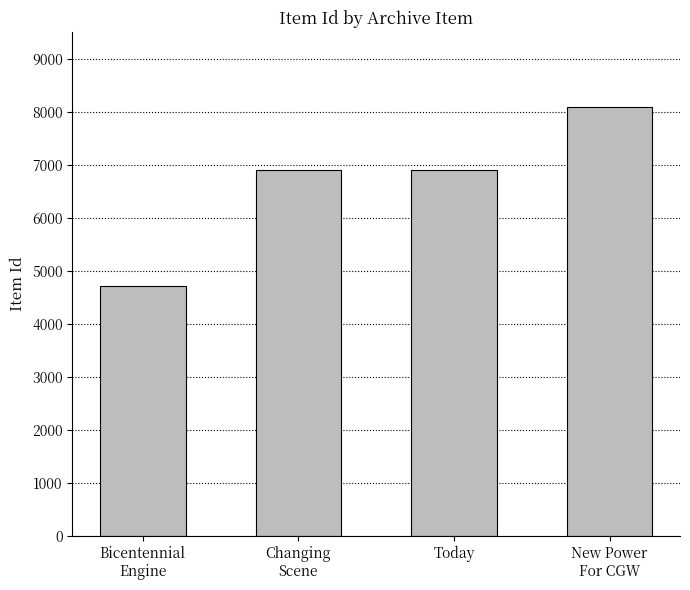

Count the number of data series in this chart.

1